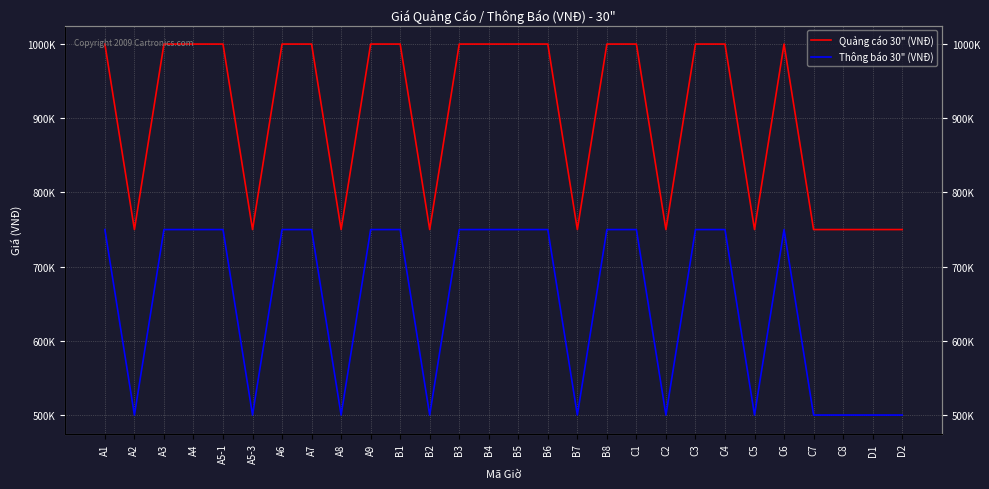

At which category is the sum across all series the highest?

A1